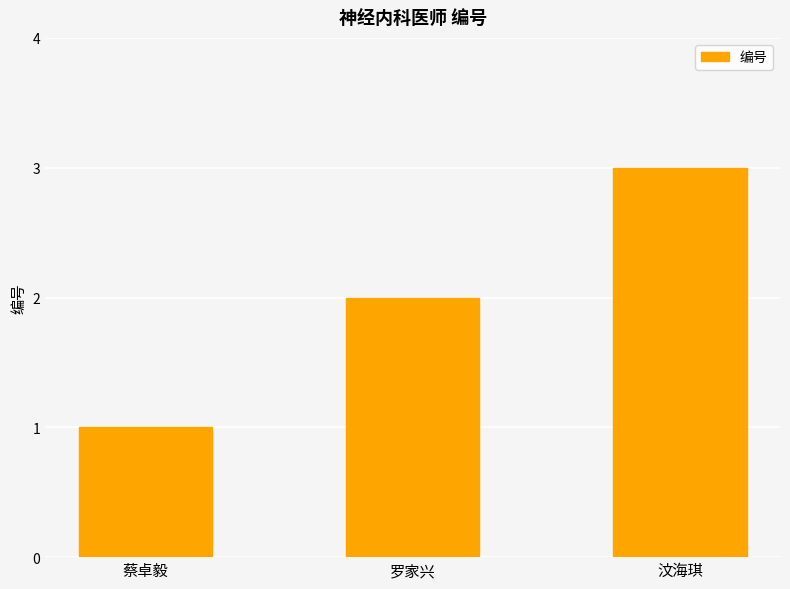

Are the bars horizontal?

No